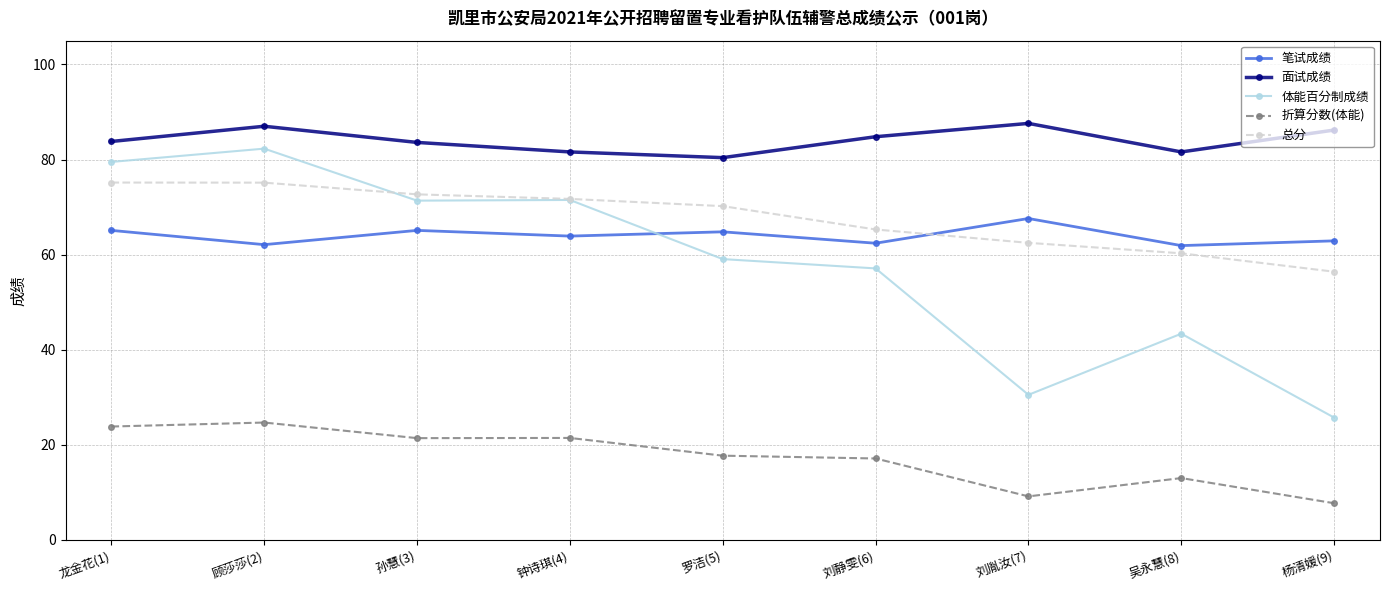

Which series has the largest range (max minus min)?

体能百分制成绩